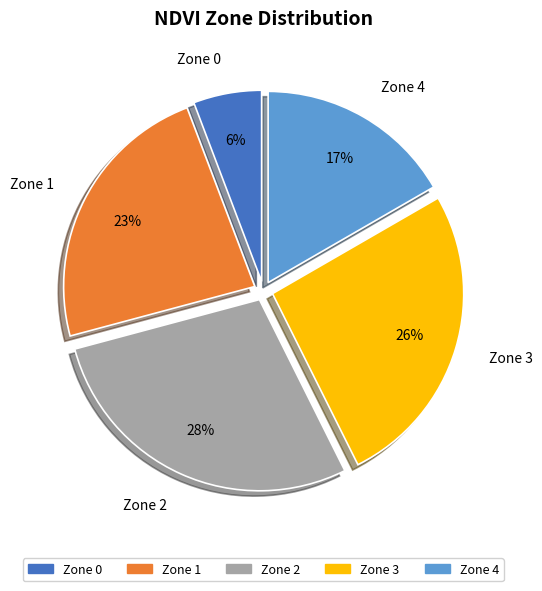

To the nearest percent, what portion does Zone 3 represent?

26%